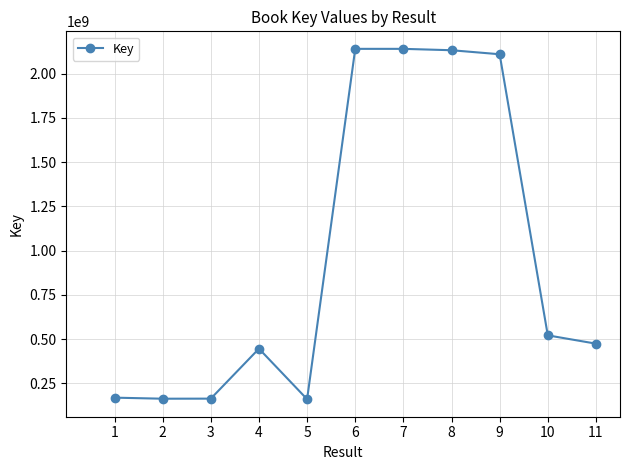

What is the change in value from 1 to 10?

+351905471